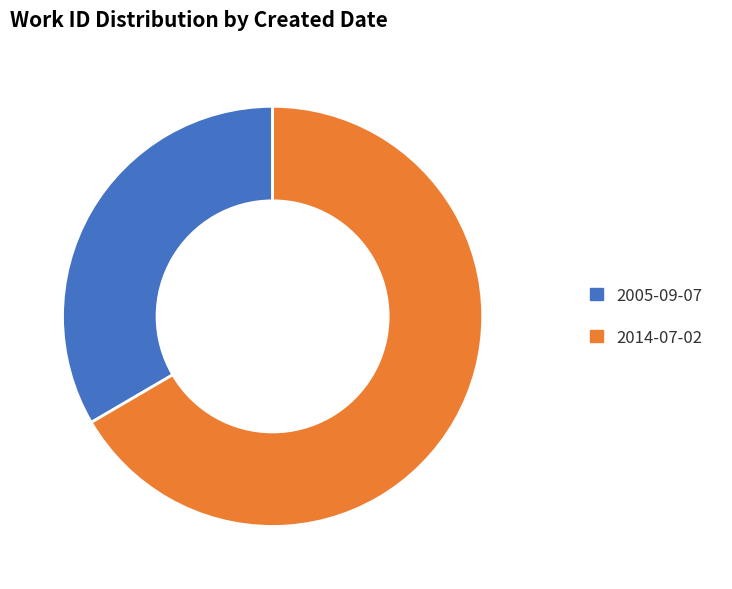

Does any single category account for the majority?

Yes